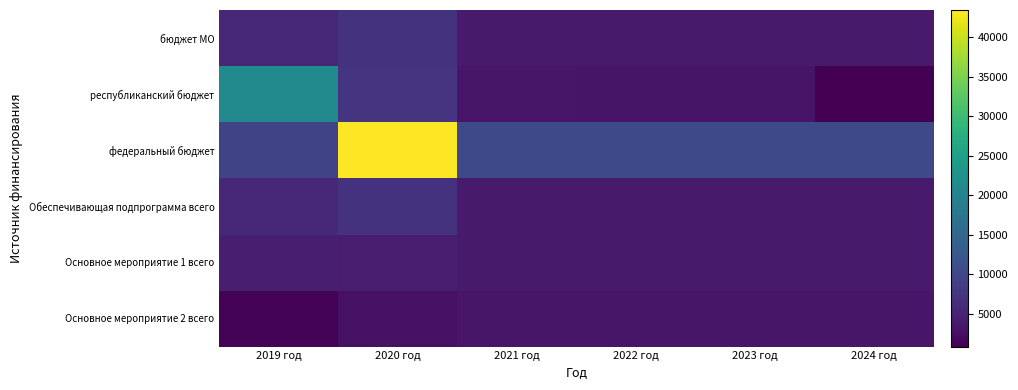

Which series has the widest spread of values?

федеральный бюджет